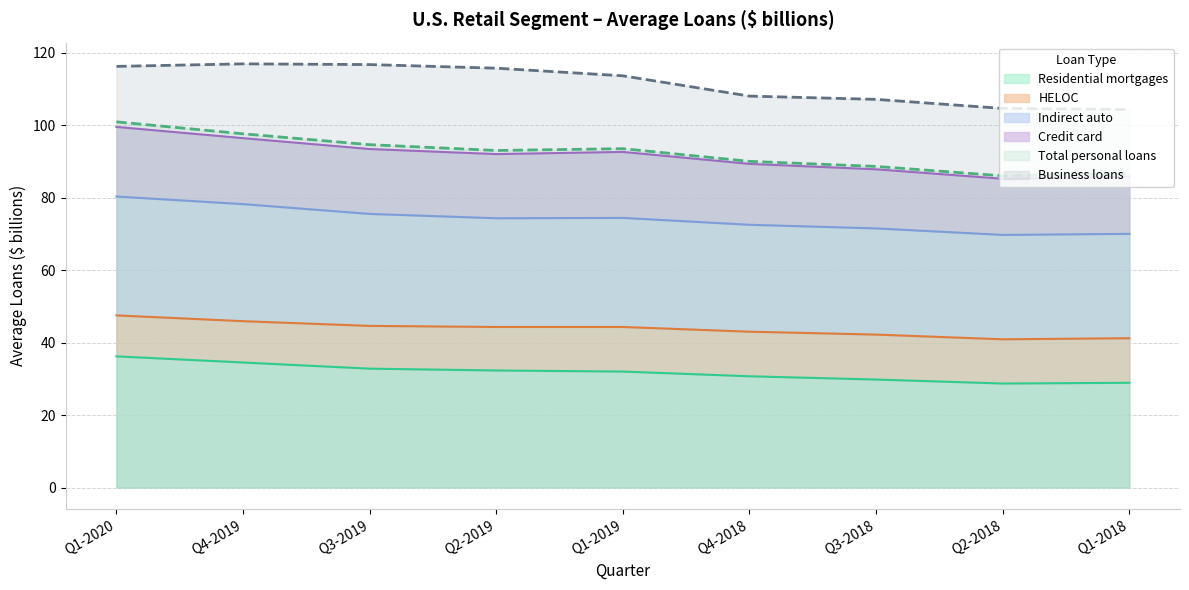

What is the approximate value of Indirect auto at Q3-2018?

71.5